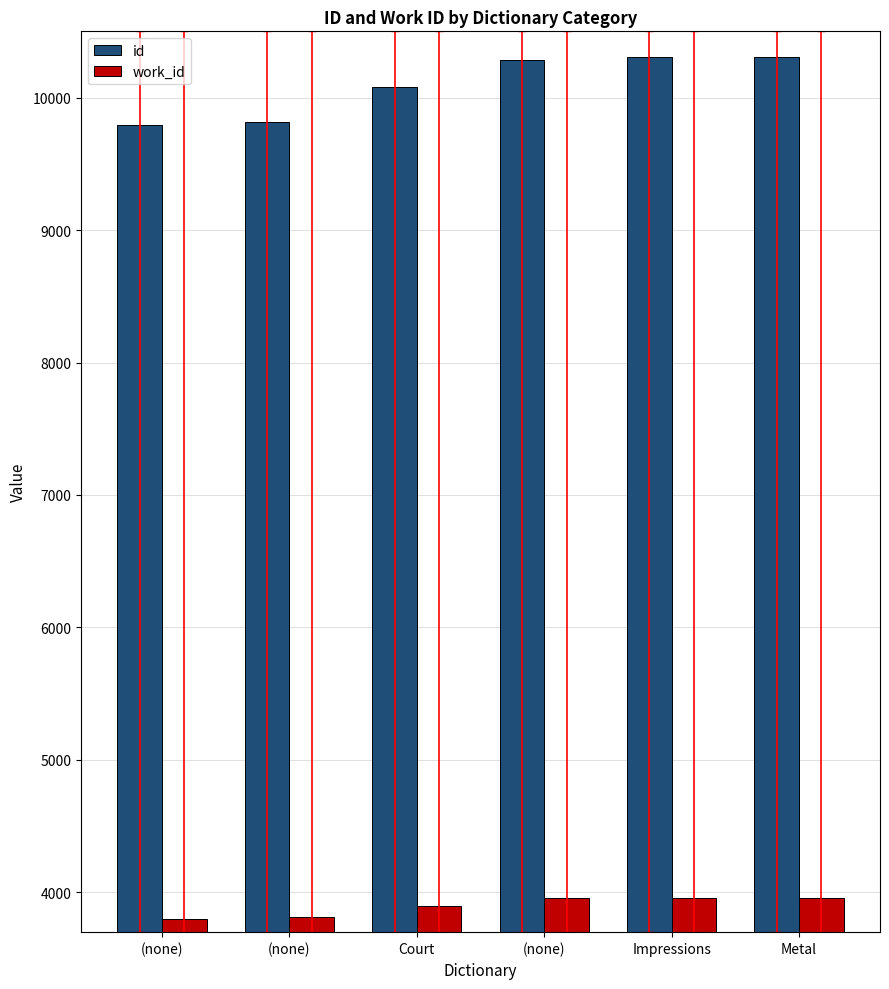

What is the average value of the id series?

10099